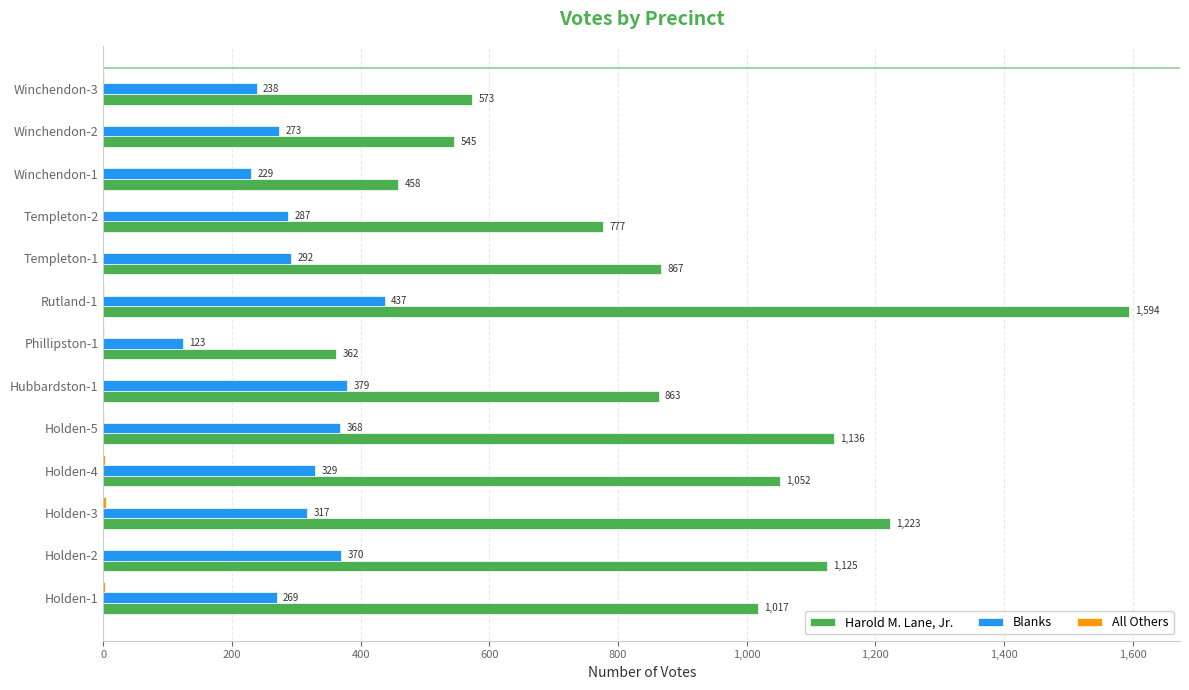

Between Holden-1 and Hubbardston-1, which series saw the biggest shift?

Harold M. Lane, Jr.